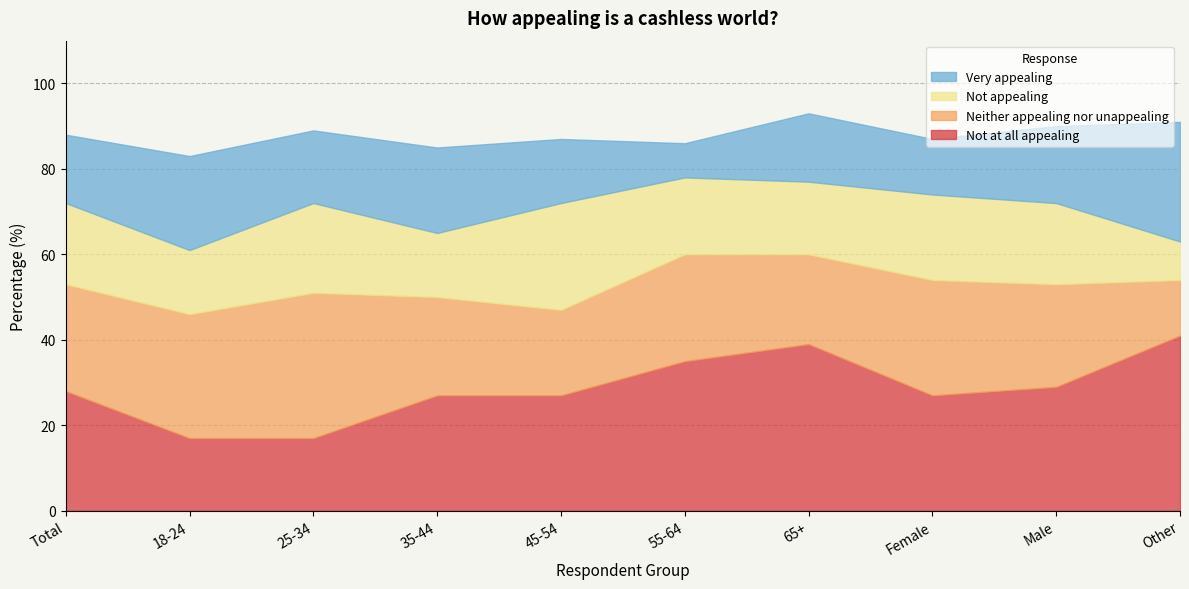

What is the label of the 4th point from the right?

65+